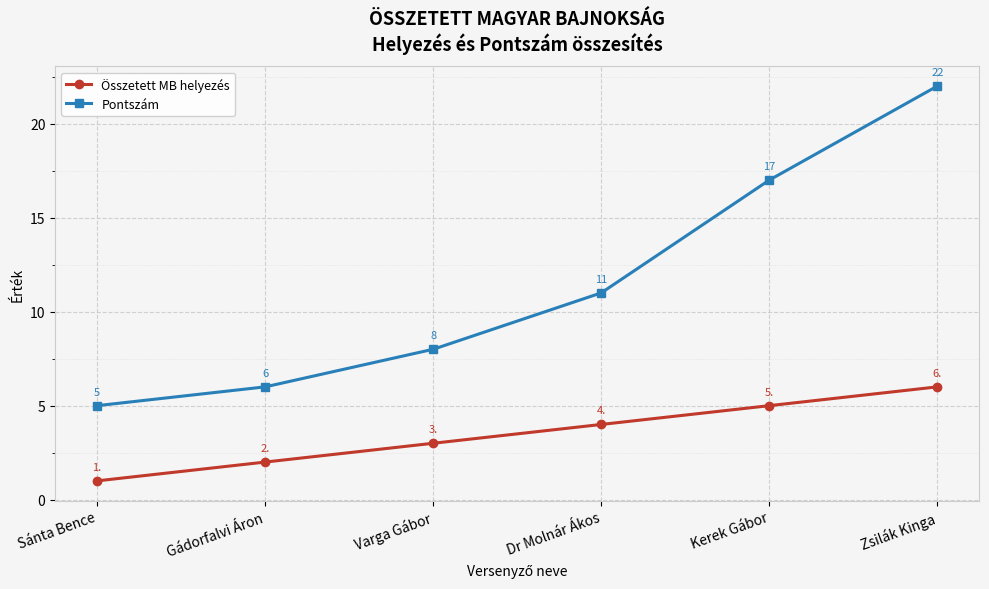

Reading left to right, transcribe all the data shown in this chart.

Összetett MB helyezés: Sánta Bence=1	Gádorfalvi Áron=2	Varga Gábor=3	Dr Molnár Ákos=4	Kerek Gábor=5	Zsilák Kinga=6
Pontszám: Sánta Bence=5	Gádorfalvi Áron=6	Varga Gábor=8	Dr Molnár Ákos=11	Kerek Gábor=17	Zsilák Kinga=22